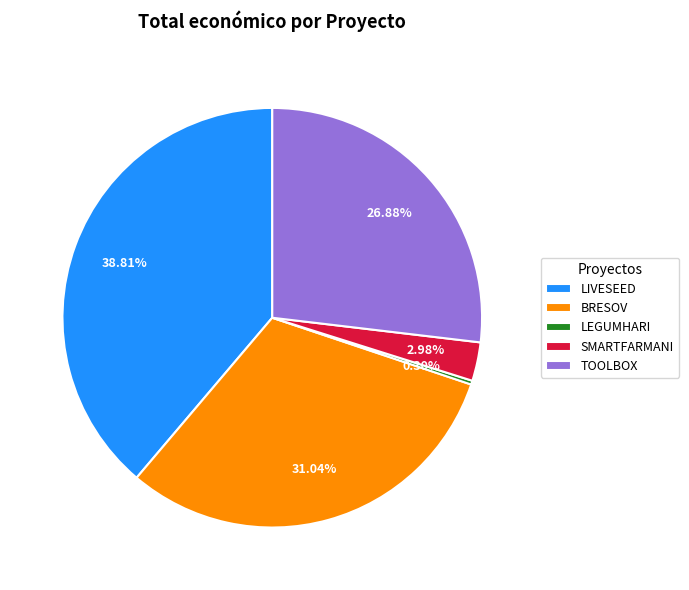

What percentage do LIVESEED and SMARTFARMANI together represent?

41.8%